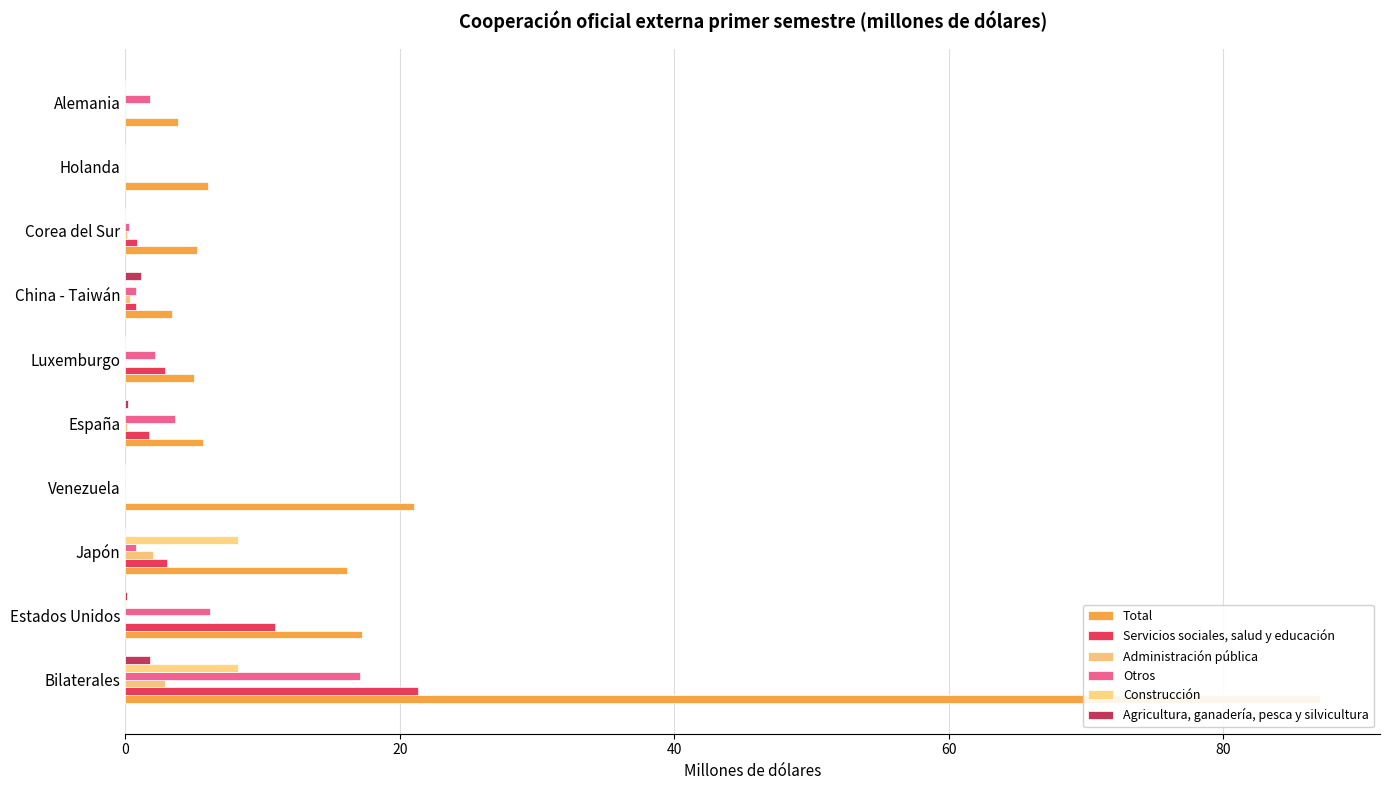

Rank the categories by Construcción value from highest to lowest.

0, 40, 20, 60, 80, 100, 6, 7, 8, 9